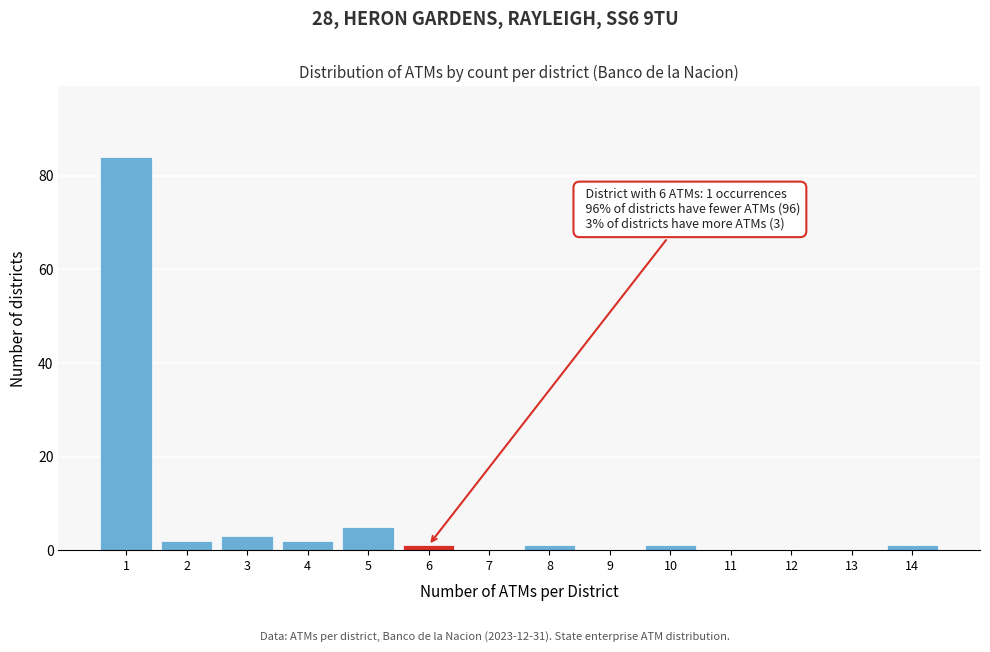

Reading left to right, transcribe all the data shown in this chart.

1=84	2=2	3=3	4=2	5=5	6=1	7=0	8=1	9=0	10=1	11=0	12=0	13=0	14=1